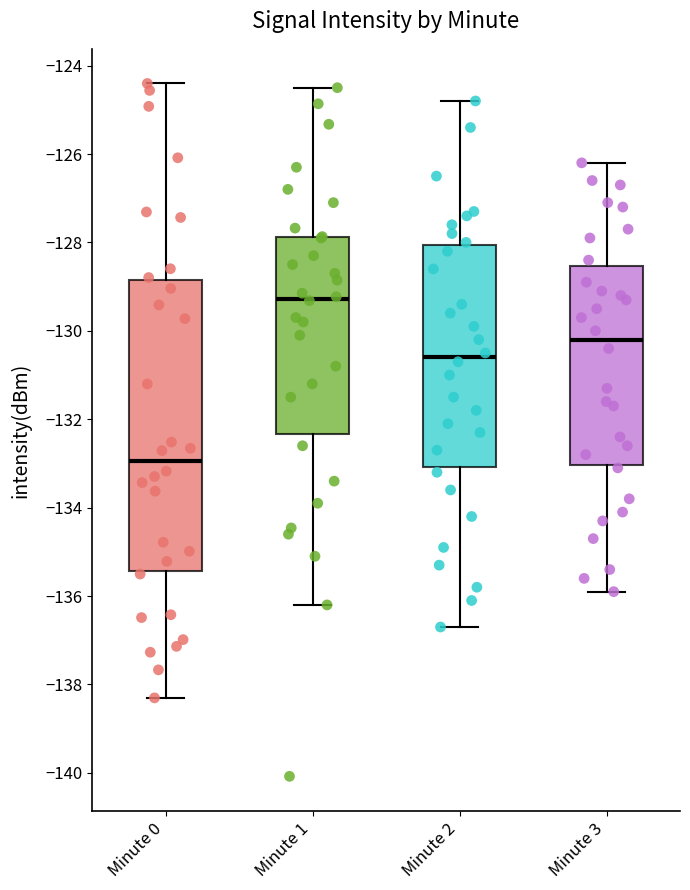

Which box is the tallest, from its lower edge to its upper edge?

Minute 0